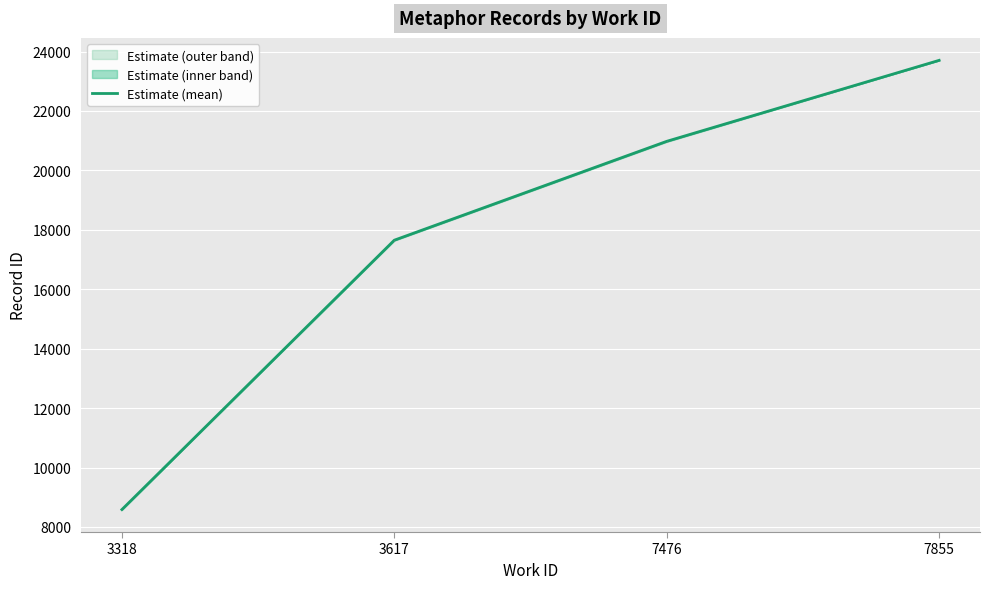

Reading right to left, transcribe all the data shown in this chart.

23703.0	20977.8	17650.5	8585.0